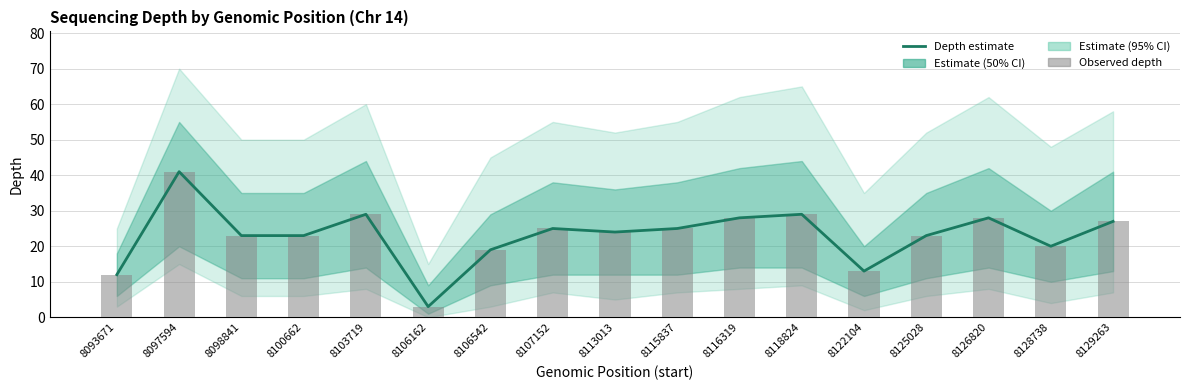

Between 8126820 and 8106162, which is larger?

8126820